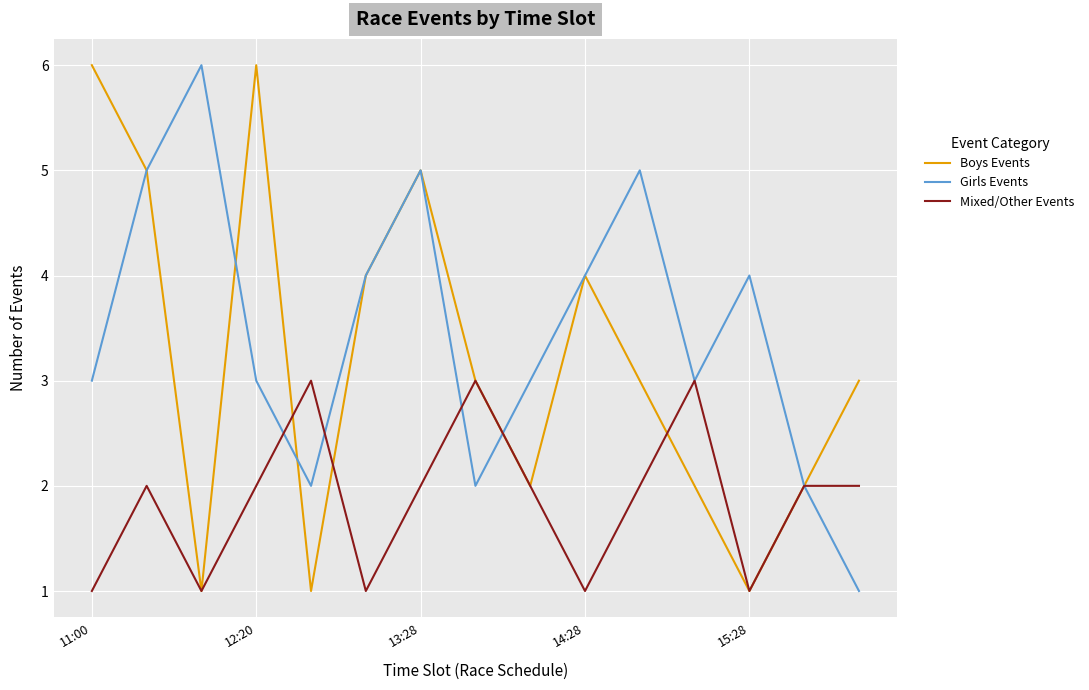

What is the maximum value shown in the chart?

6